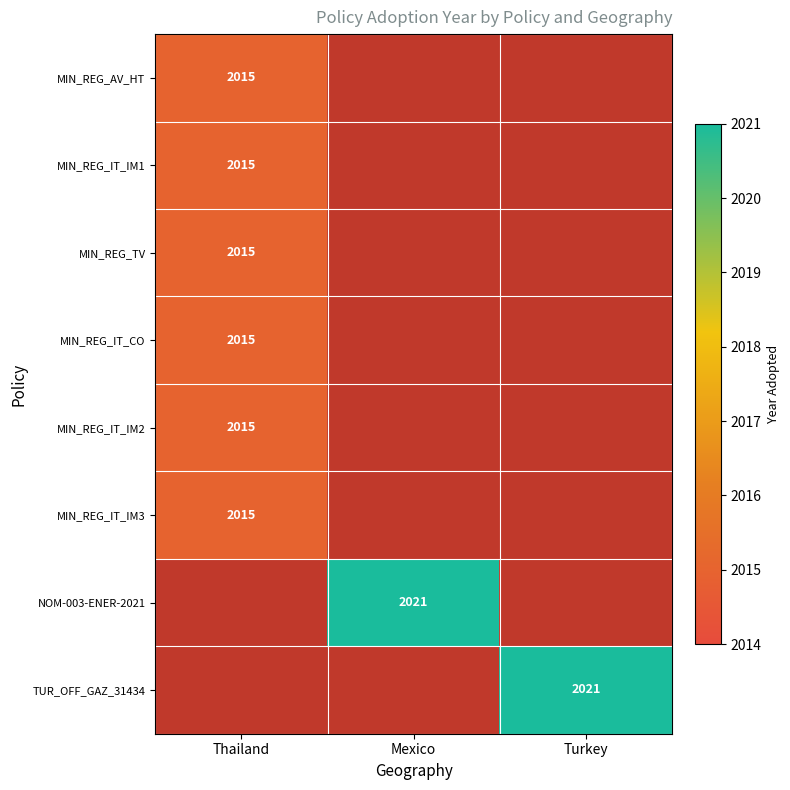

Between Turkey and Thailand, which is larger?

Thailand